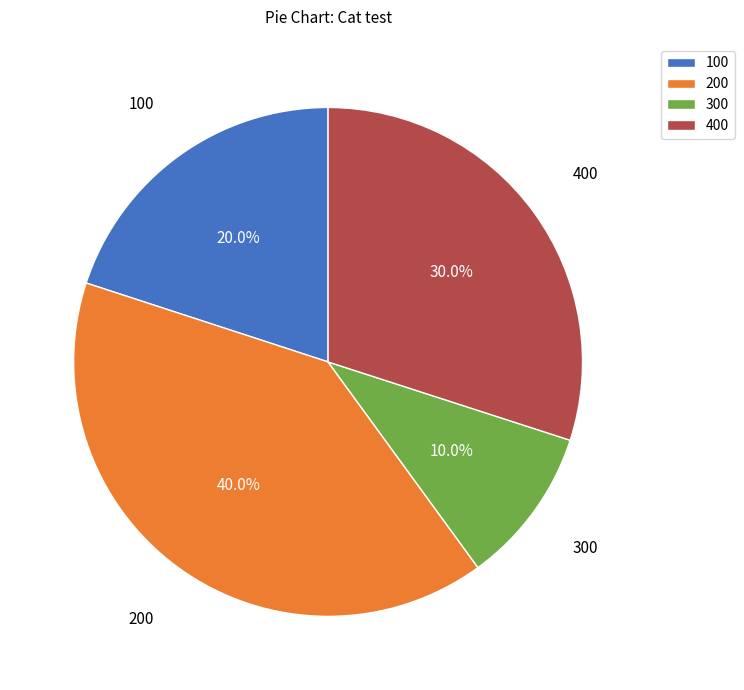

What is the total percentage of 300 and 200?

50.0%